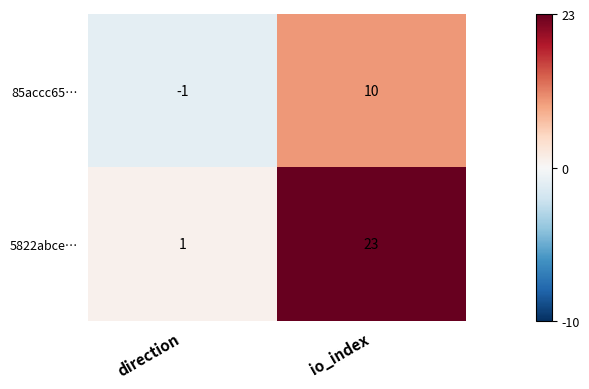

What is the sum of the 5822abce… values at io_index and direction?

24